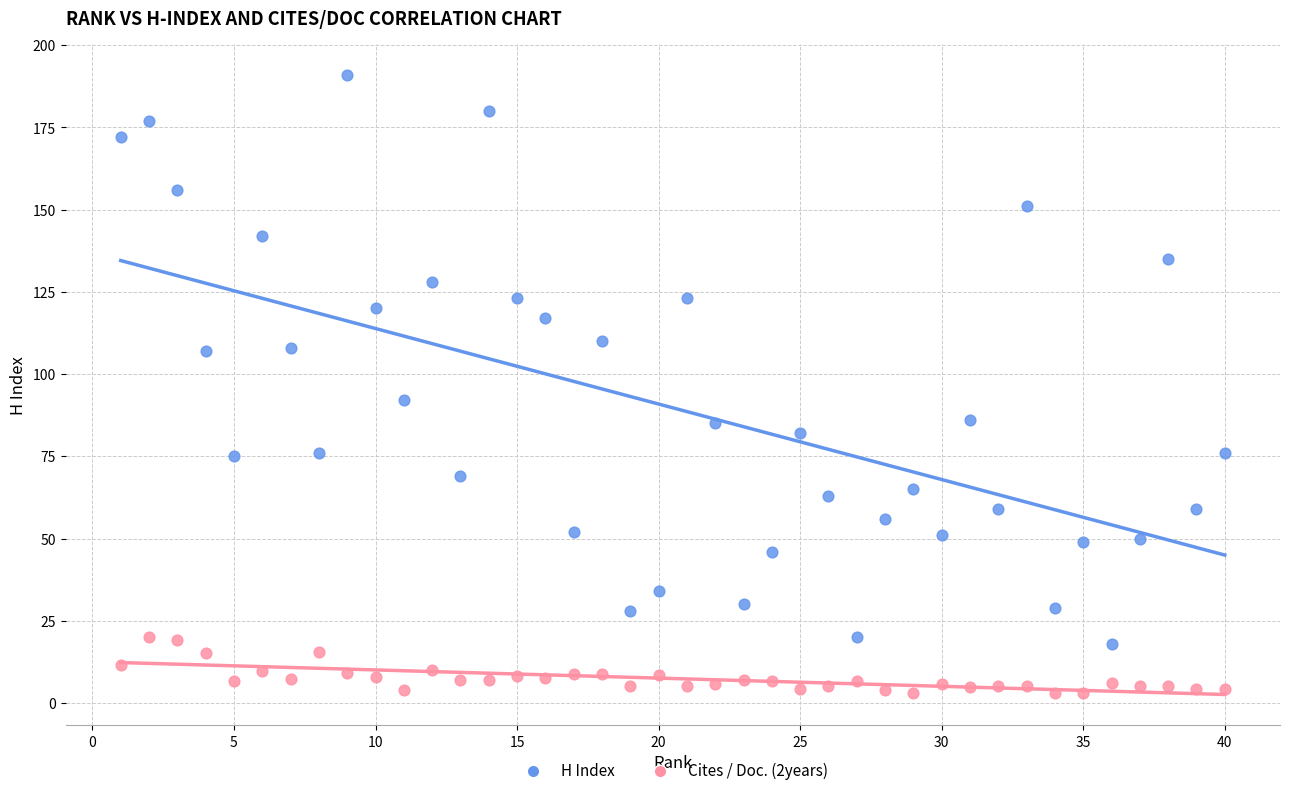

Which series contains the highest Y value?

H Index